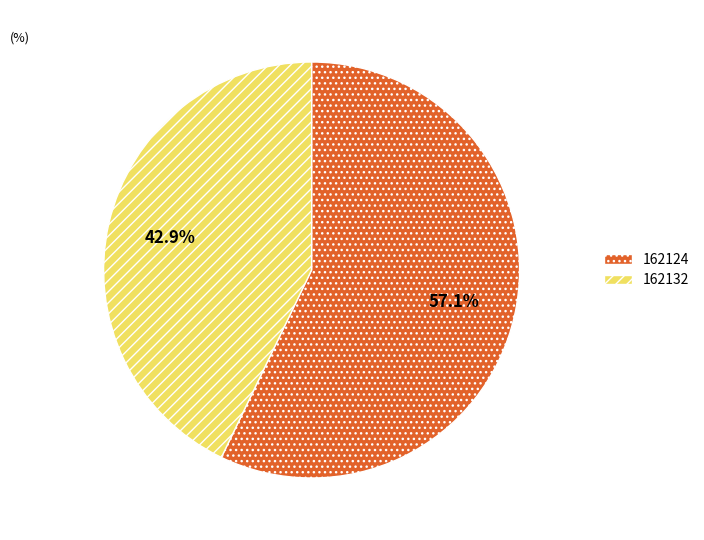

What percentage is the 162132 slice, to the nearest percent?

43%